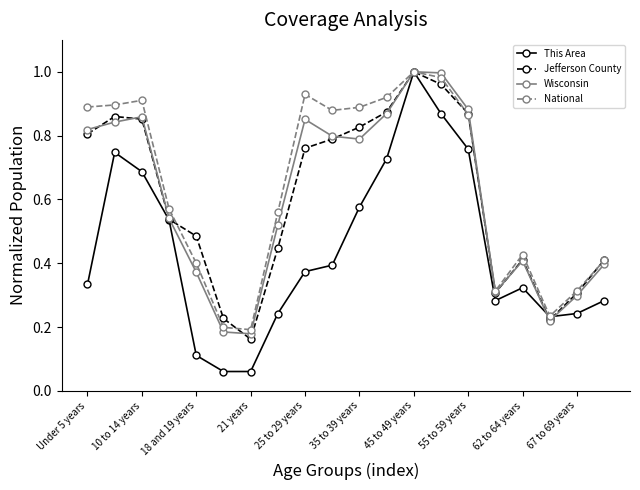

At how many categories does at least one series exceed 0?

20